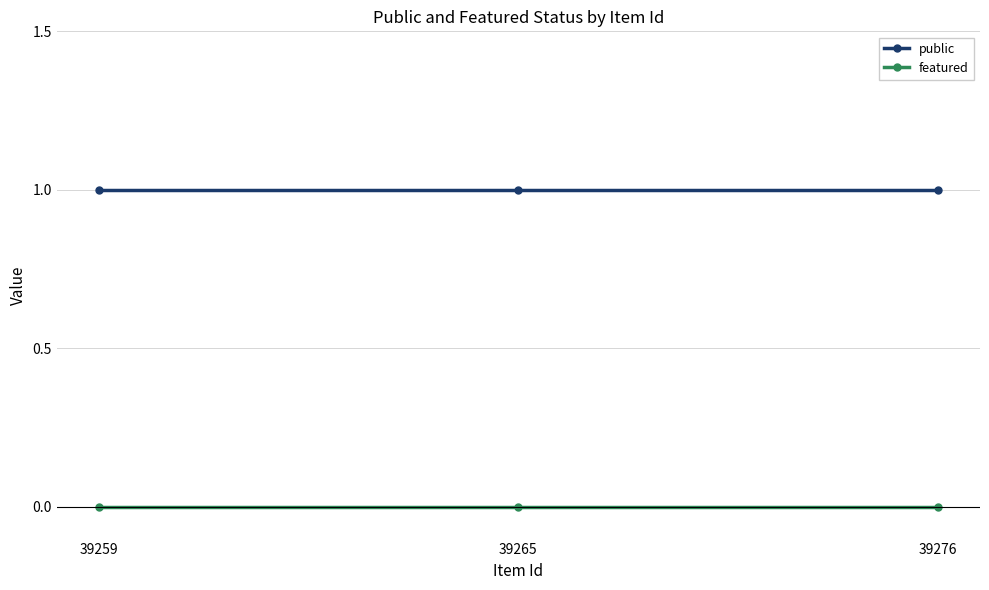

The value of public at 39259 is 2. True or false?

False